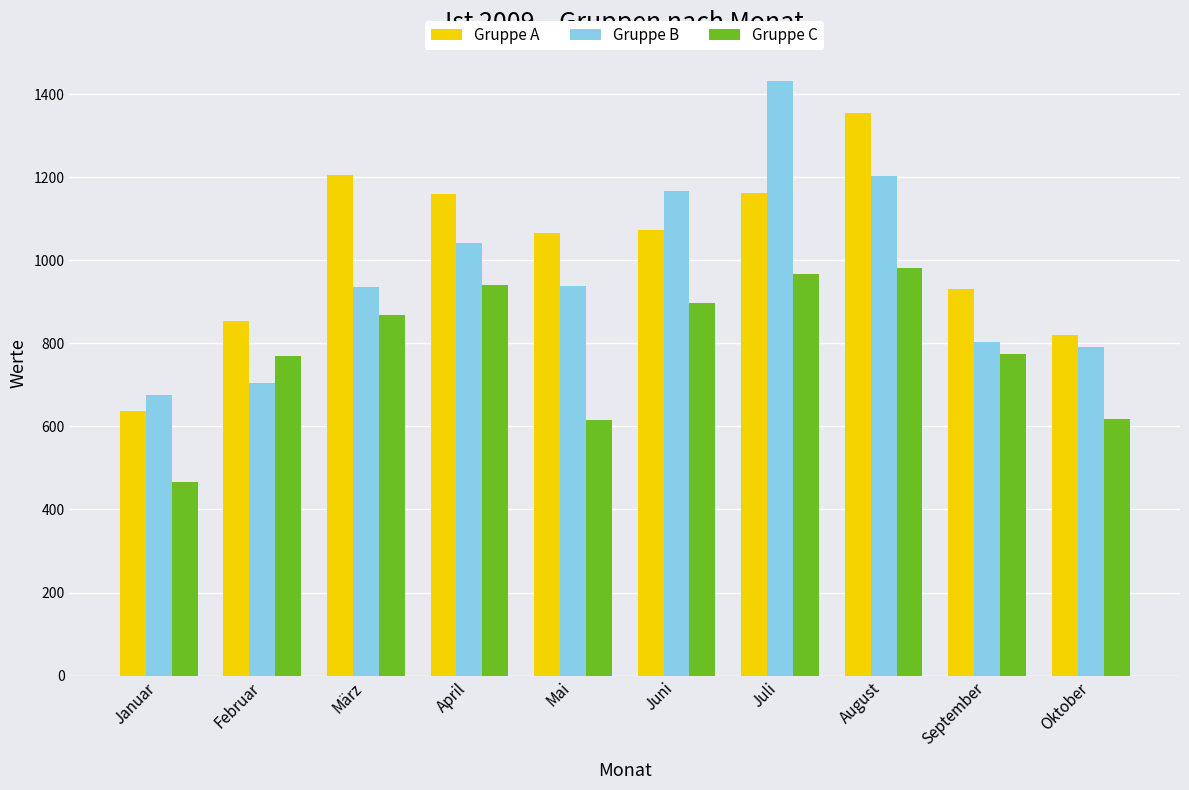

What is the spread (max minus min) of values at Oktober?

202